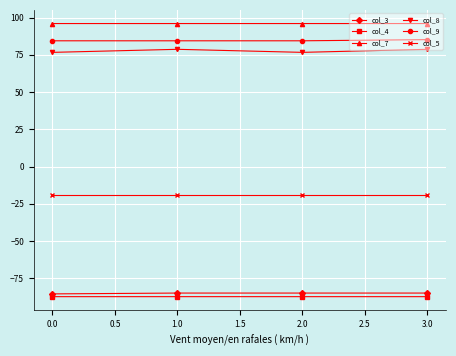

True or false: col_4 has more than 2 interior local peaks.

False